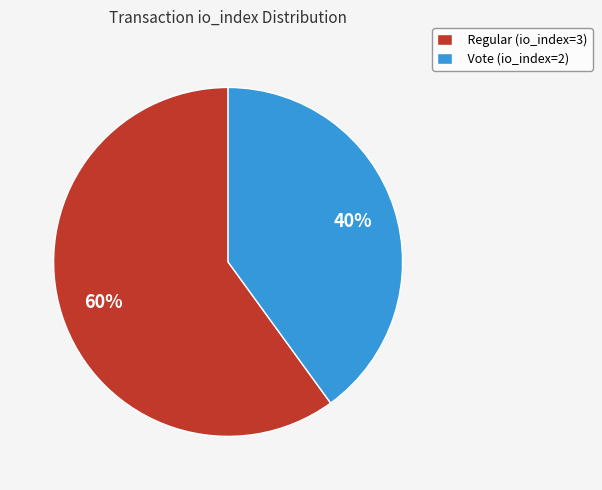

Between Regular (io_index=3) and Vote (io_index=2), which is larger?

Regular (io_index=3)